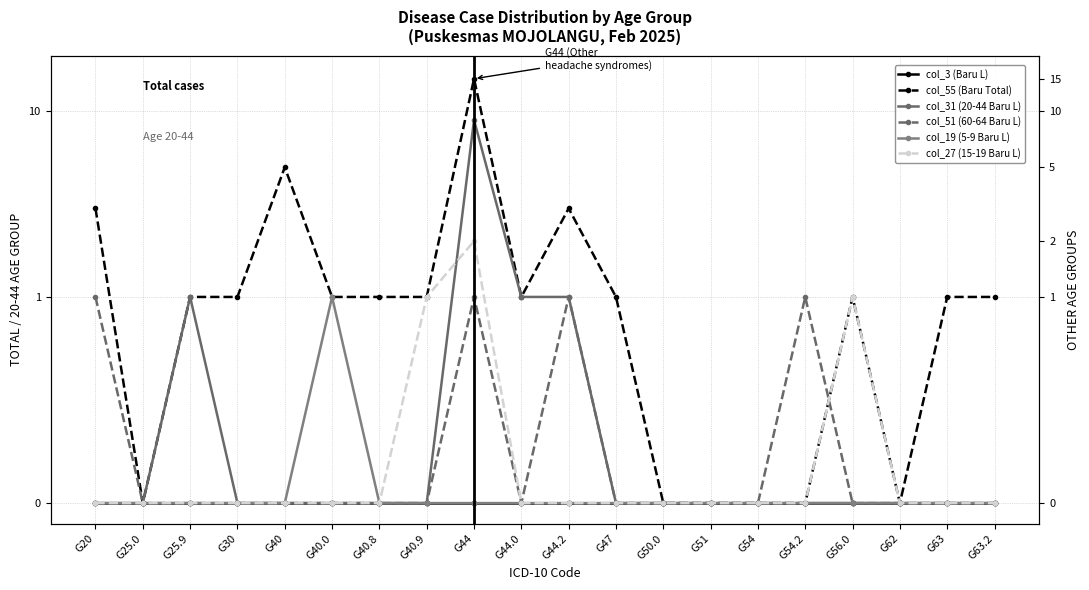

What is the highest value of the col_31 (20-44 Baru L) series?

9